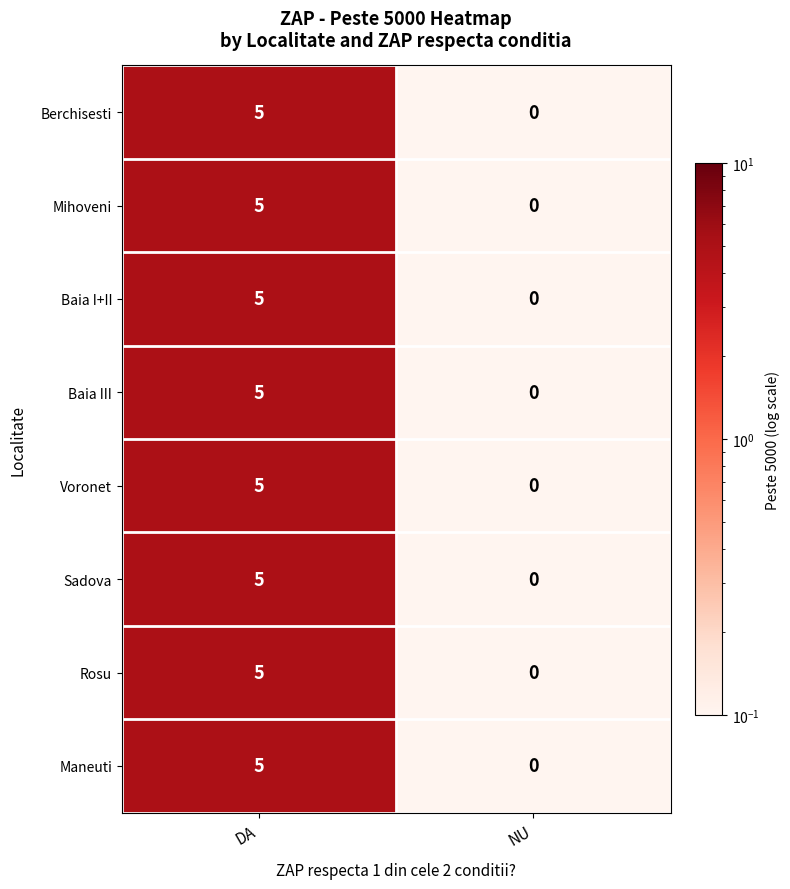

How many values in Maneuti are above zero?

1